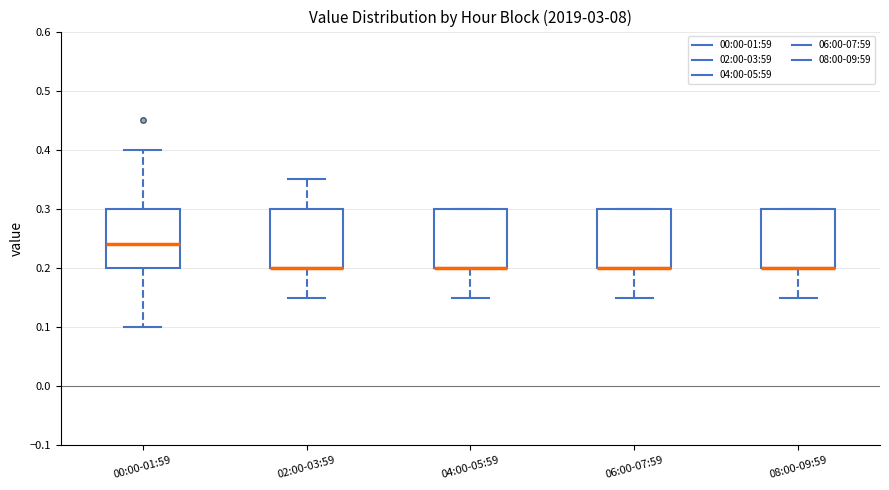

Where does the upper whisker of the box for 00:00-01:59 end on the y-axis? The values are not printed on the chart, so give them approximately, as read against the axis.

0.40